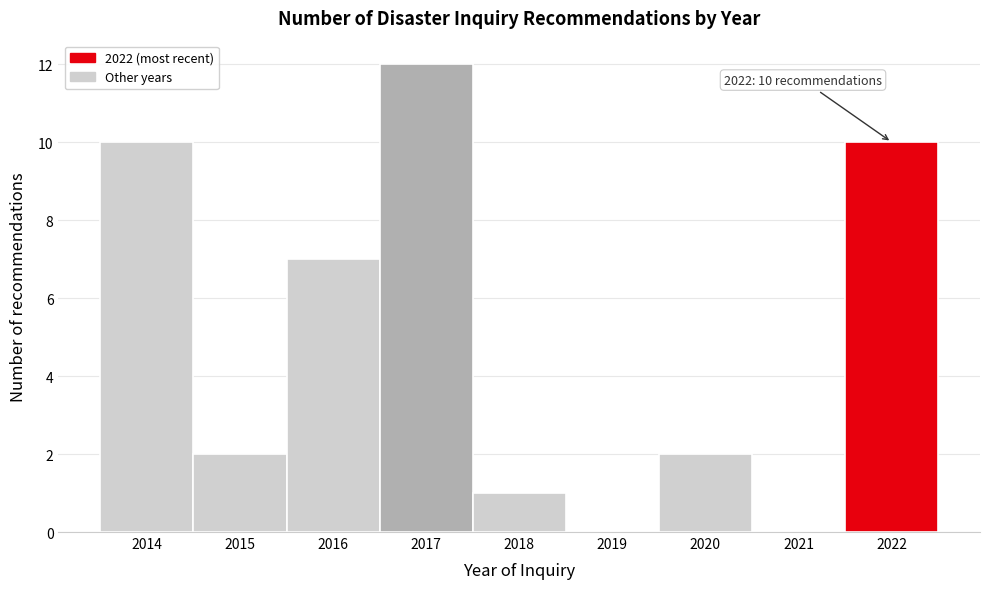

Over which range of the x-axis is the bar tallest?

2016.5 to 2017.5